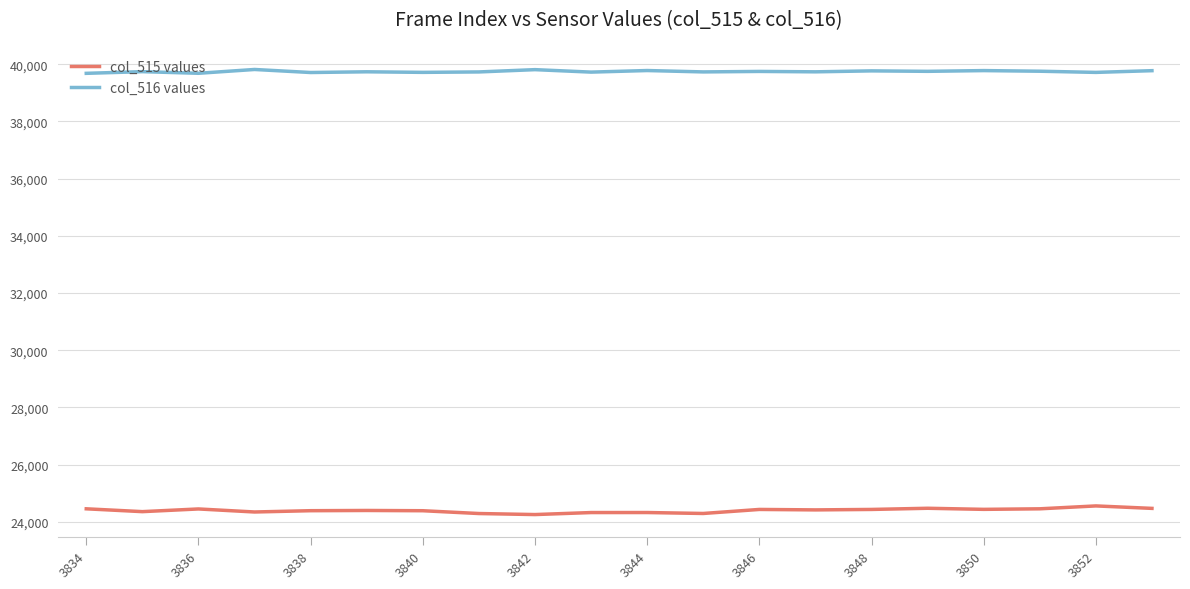

What is the greatest value displayed?

39814